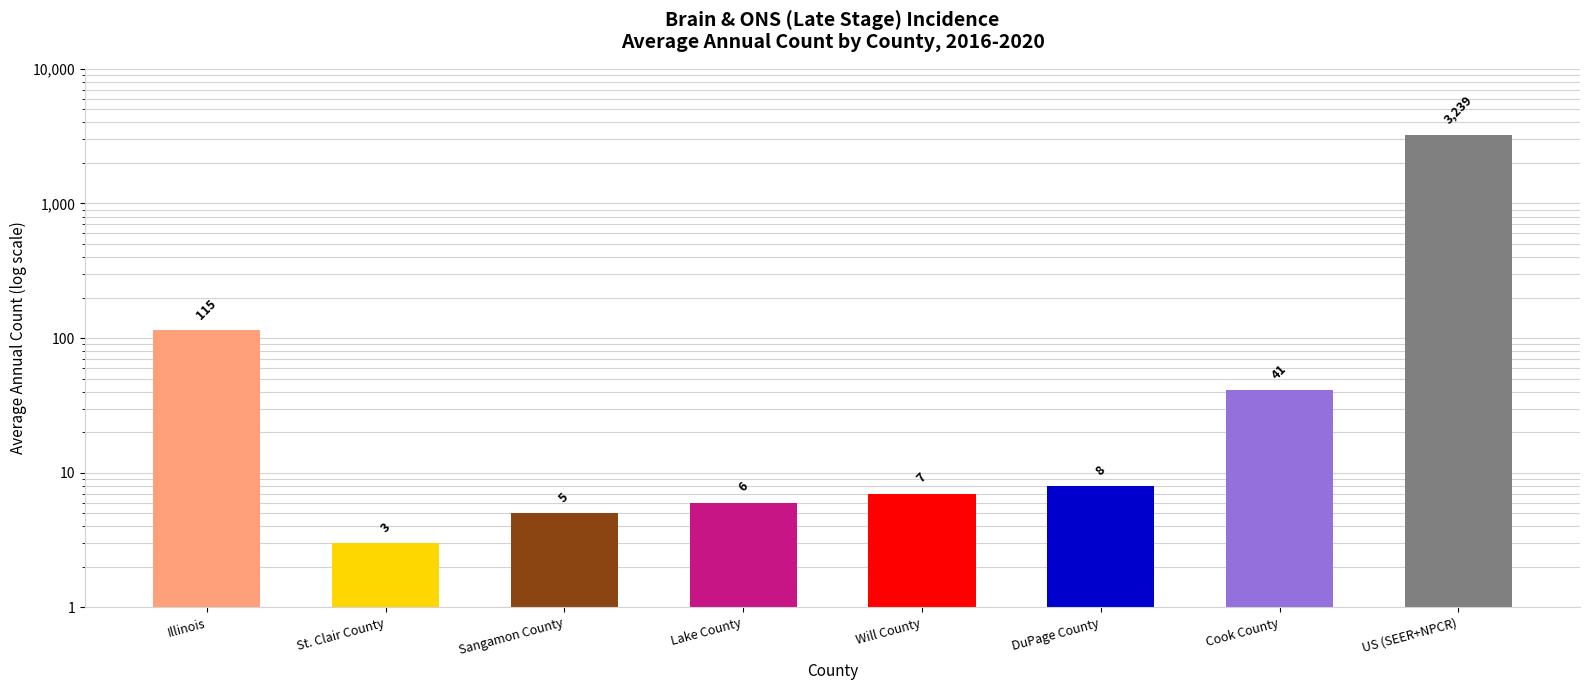

What is the average value?

428